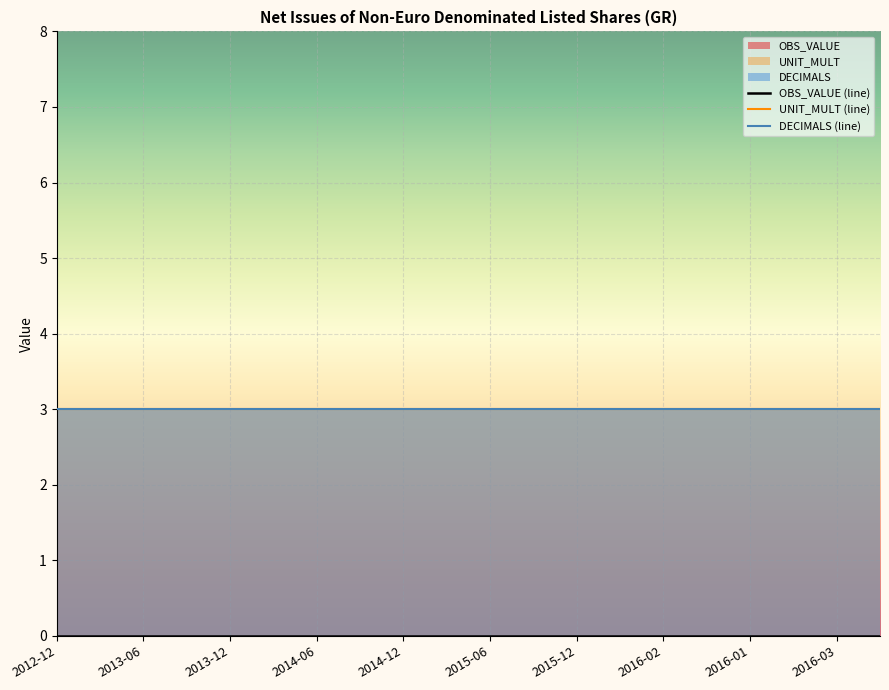

How many series are shown in this chart?

3